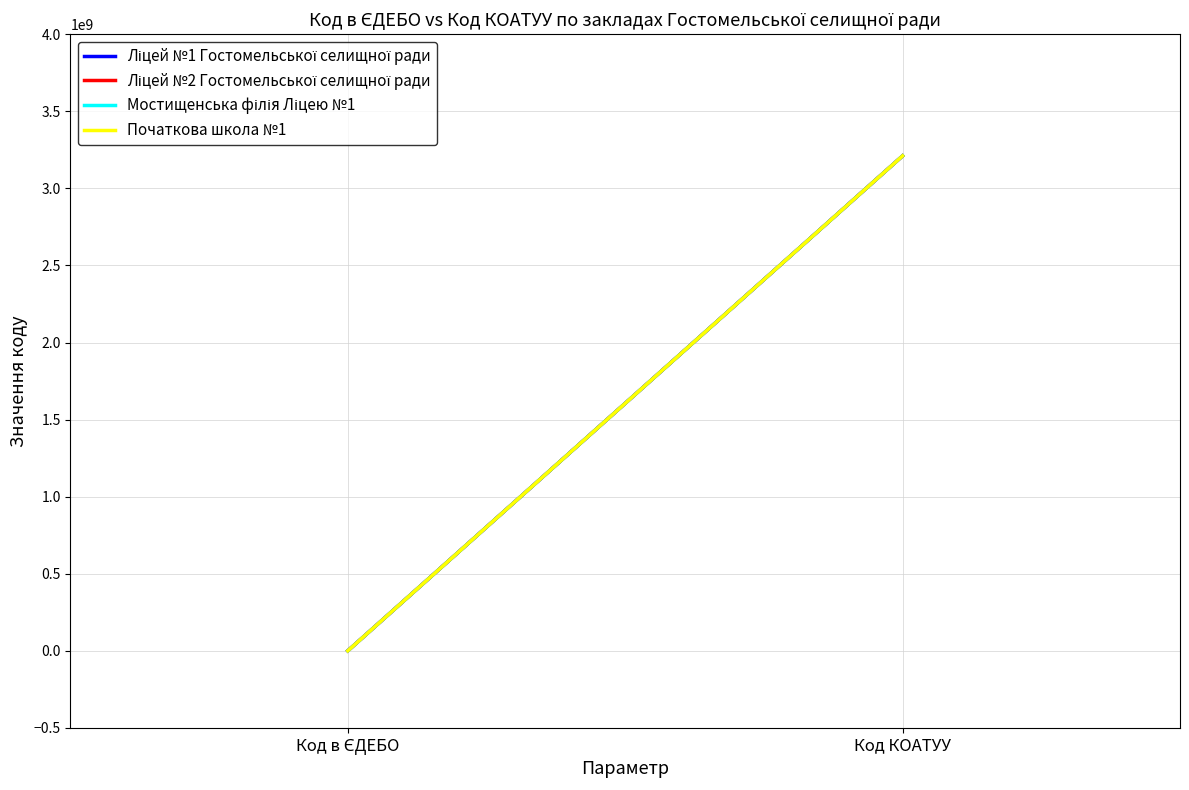

At which label does Мостищенська філія Ліцею №1 reach its peak?

Код КОАТУУ